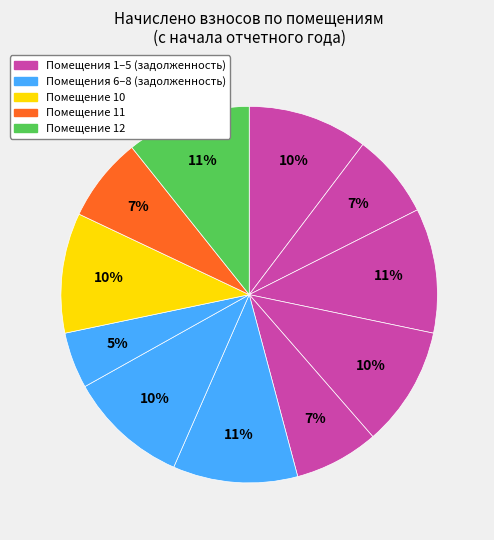

How many segments does this pie chart have?

11